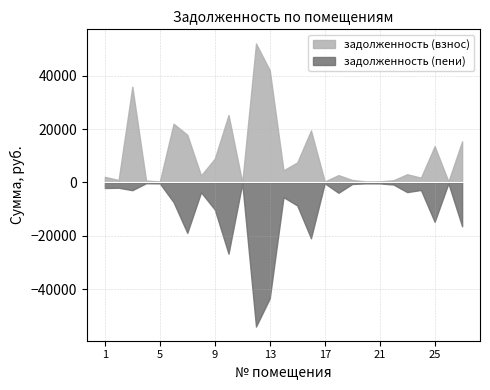

Which series has the largest total across all categories?

задолженность (взнос)